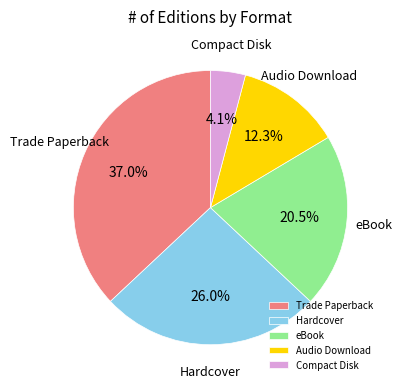

Which category has the biggest portion of the pie?

Trade Paperback